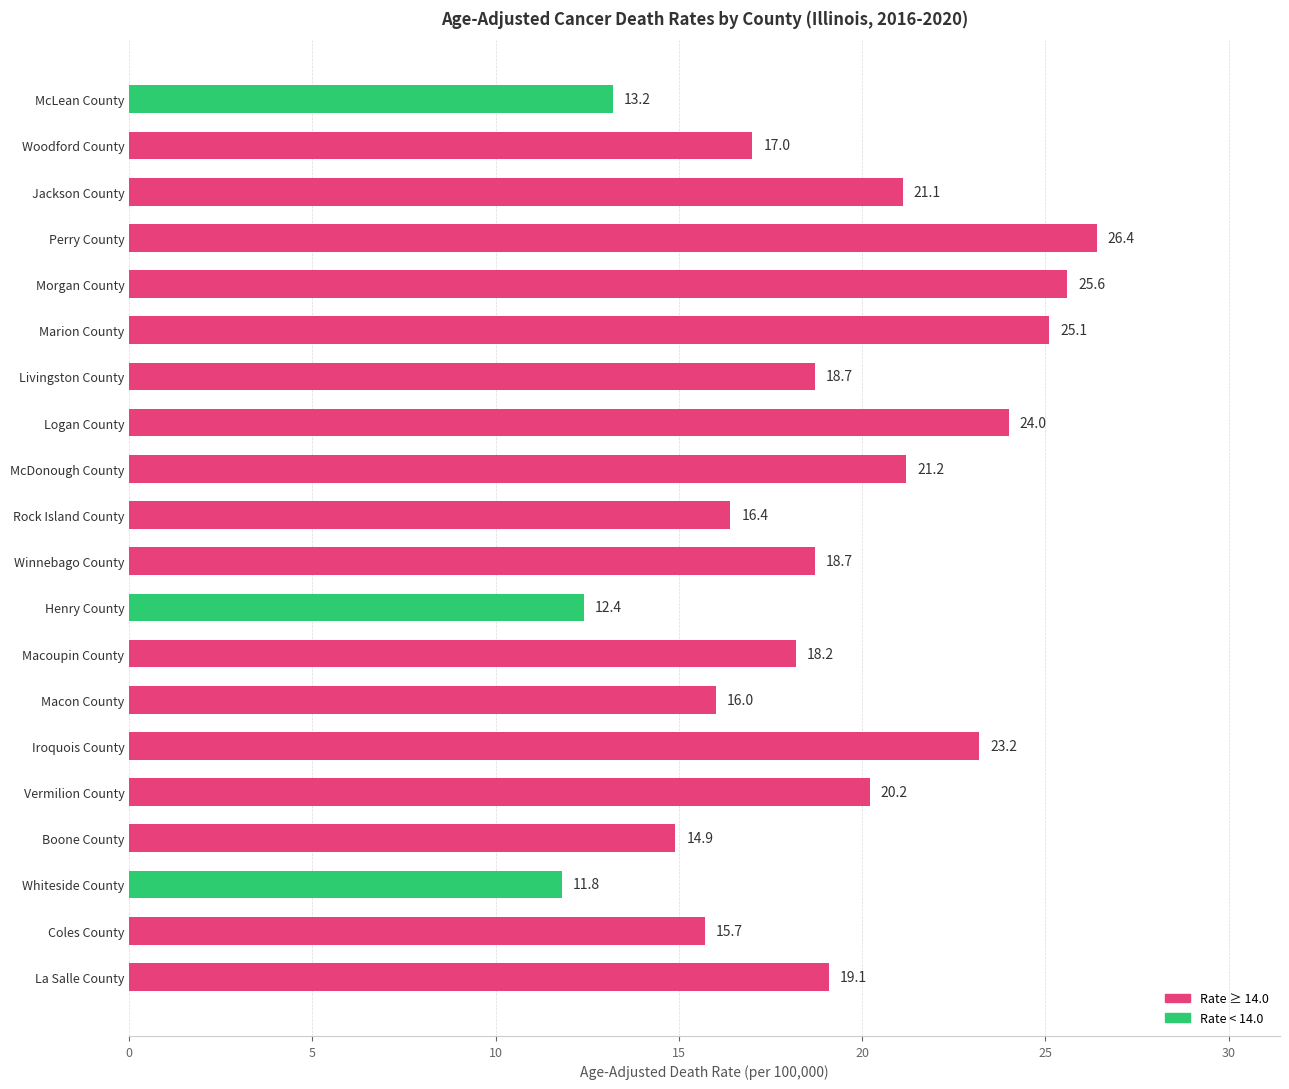

At which category does the chart reach its minimum across all series?

Whiteside County